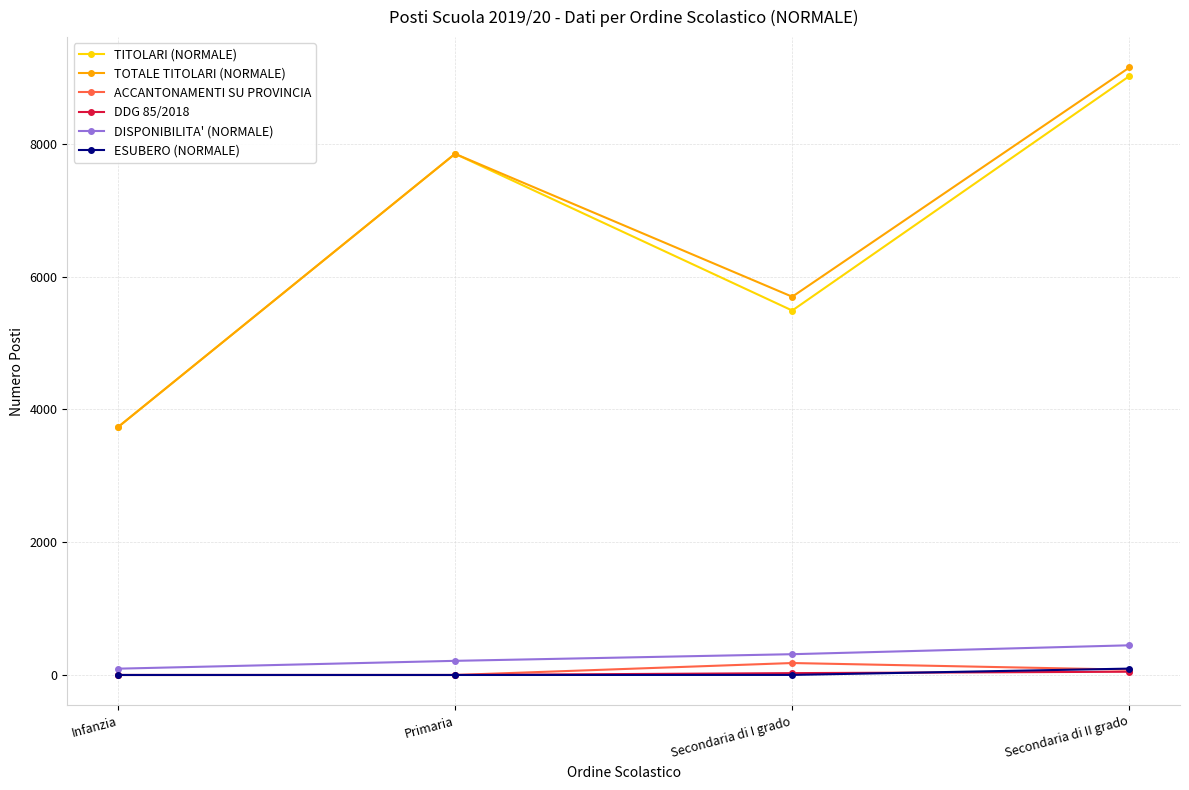

At which category does TITOLARI (NORMALE) reach its first local valley?

Secondaria di I grado